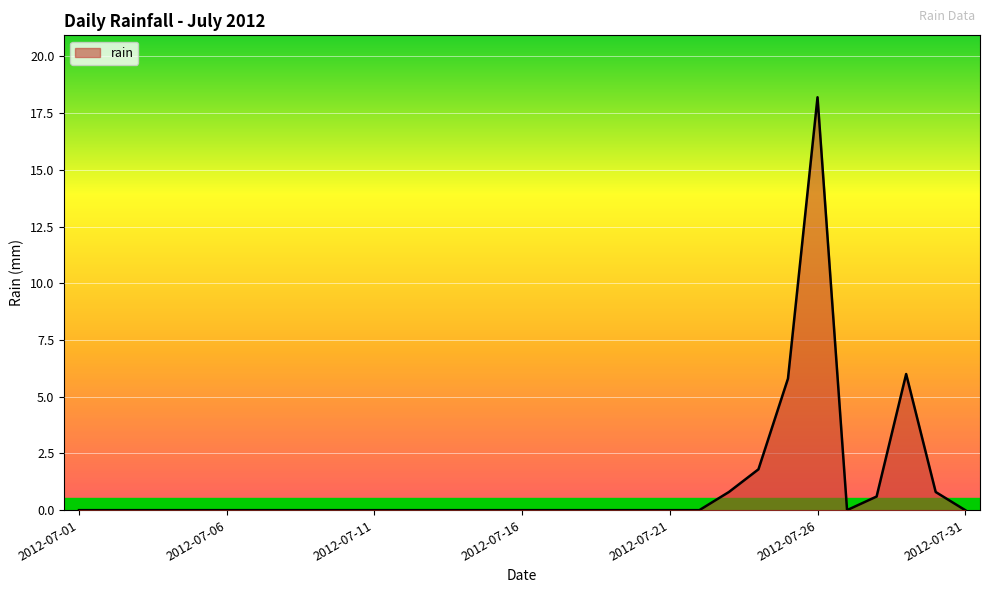

What is the greatest value displayed?

18.2